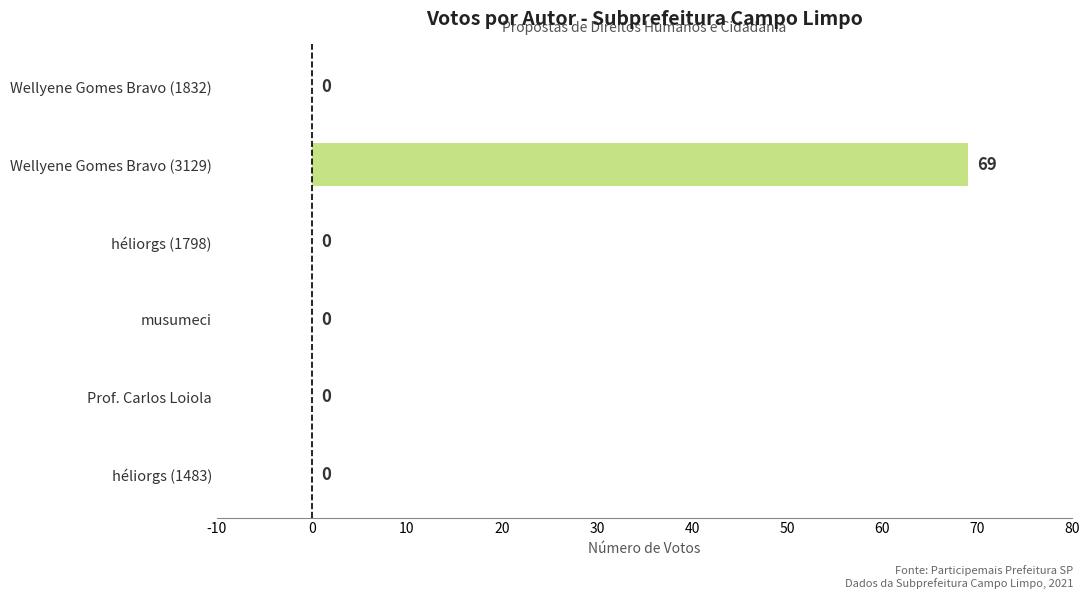

What is the sum of all values?

69